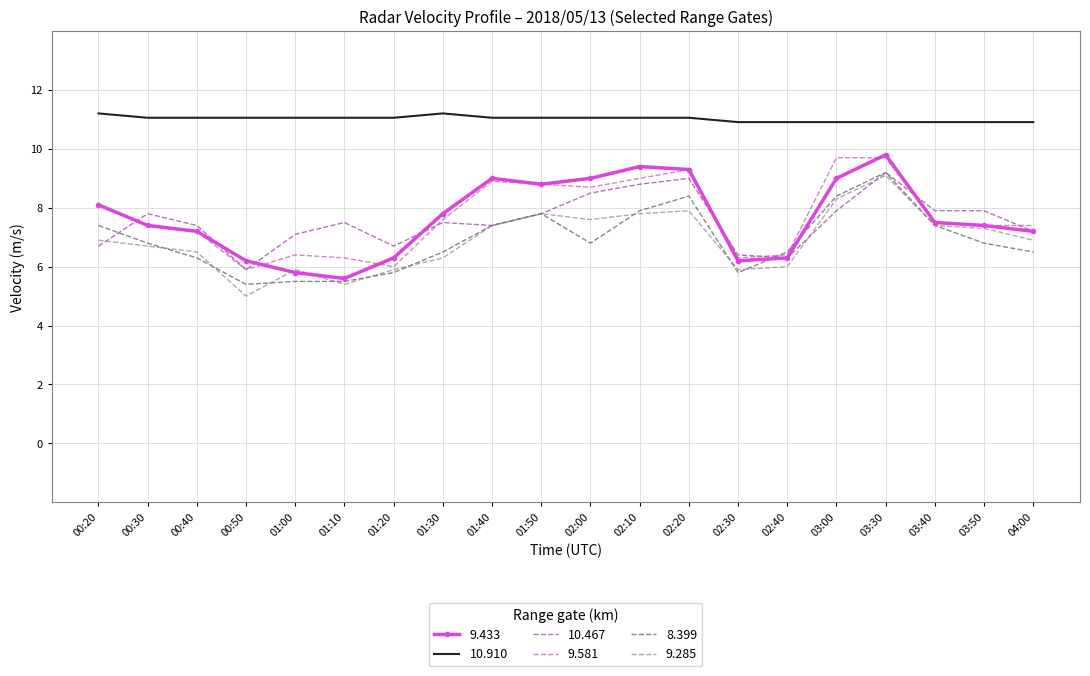

What position from the left is 03:40?

18